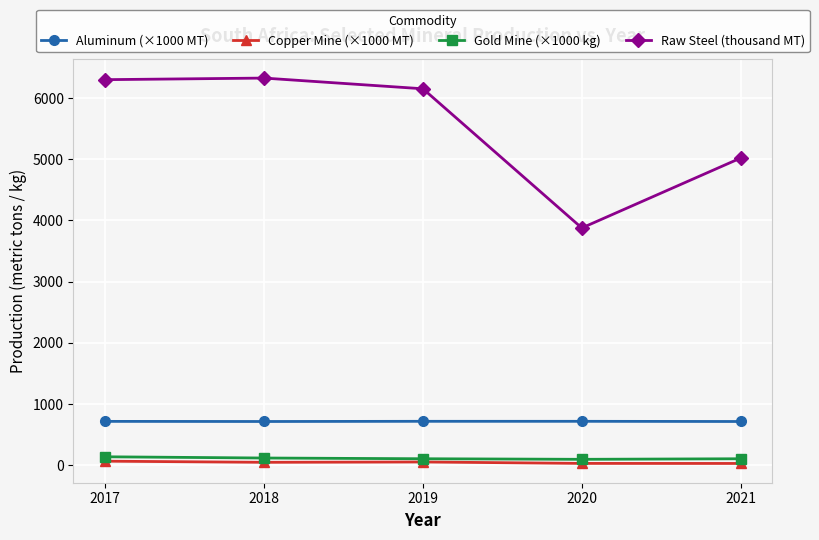

Is it true that Aluminum (×1000 MT) equals 955.8 at 2017?

False